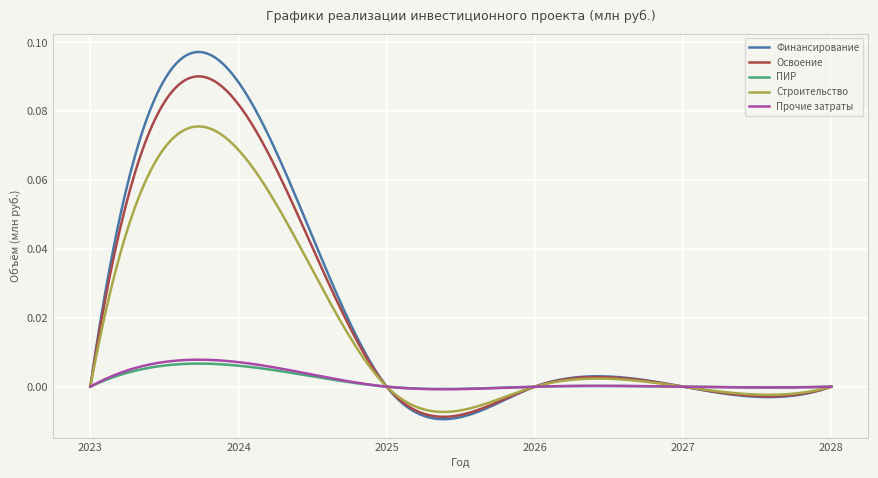

How many lines are shown in the chart?

5